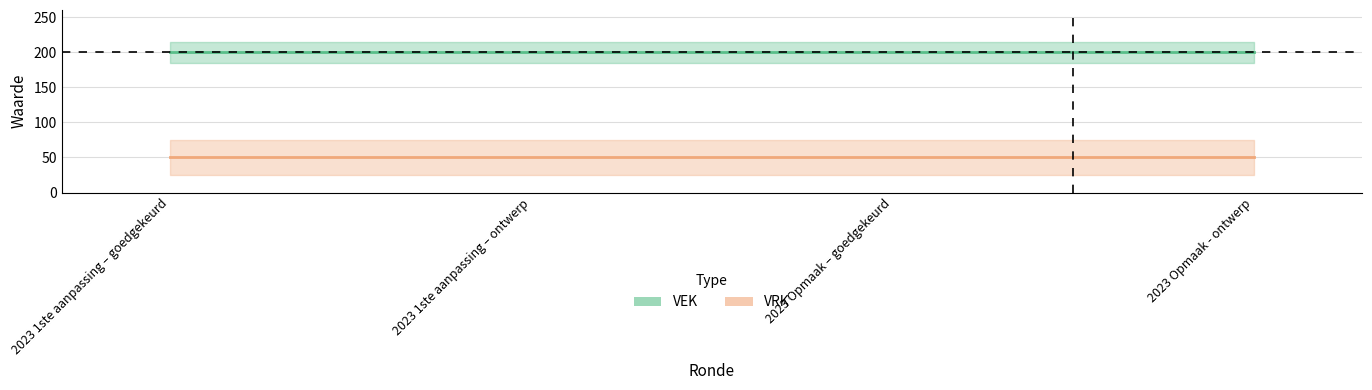

What is the value of the VEK point at the 1st from the left?

200